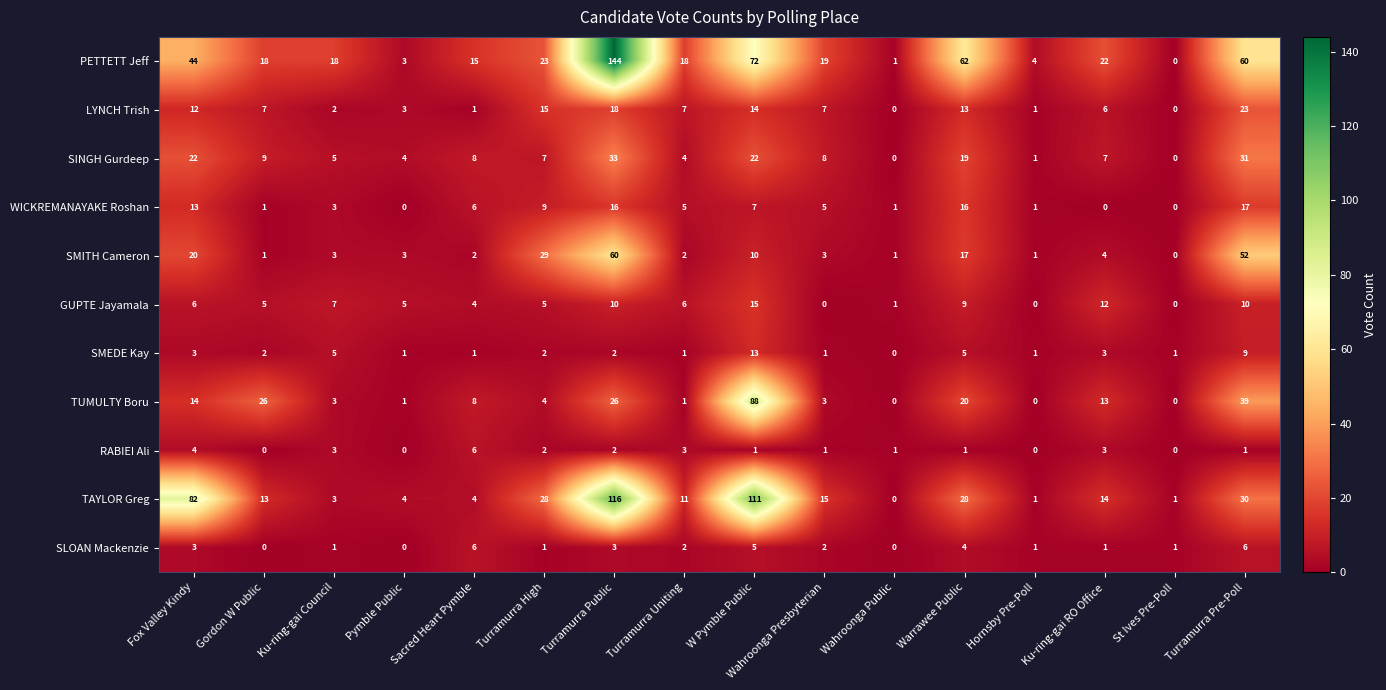

True or false: GUPTE Jayamala has a value of 10 at Turramurra Pre-Poll.

True